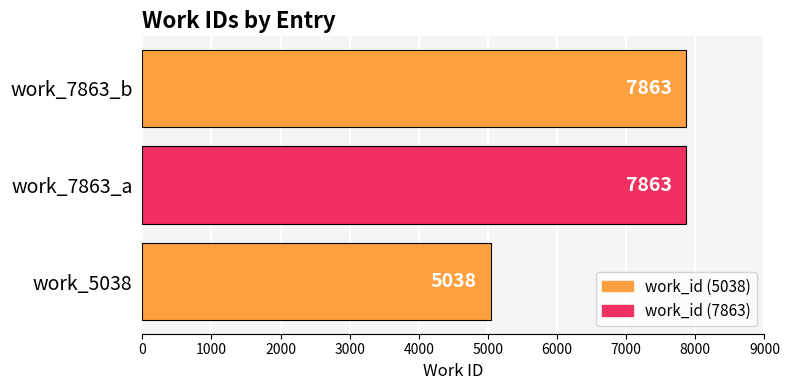

True or false: the data shows 5038 at work_5038.

True